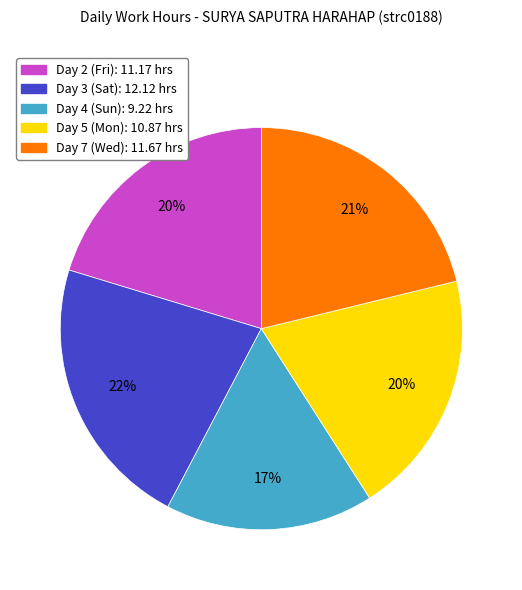

To the nearest percent, what portion does Day 4 (Sun): 9.22 hrs represent?

17%